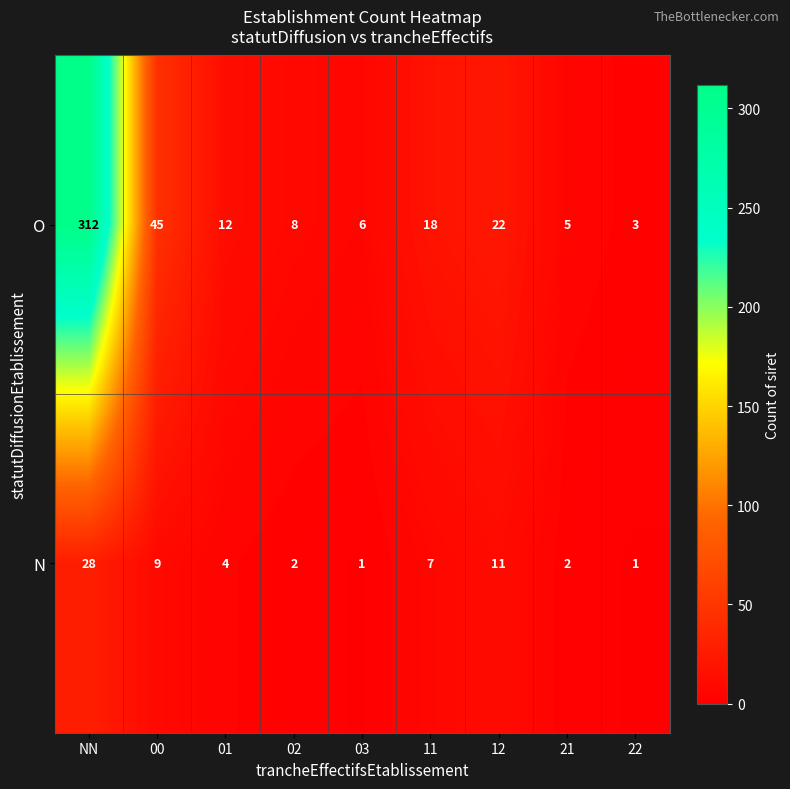

Where does the N series first go above 4?

NN